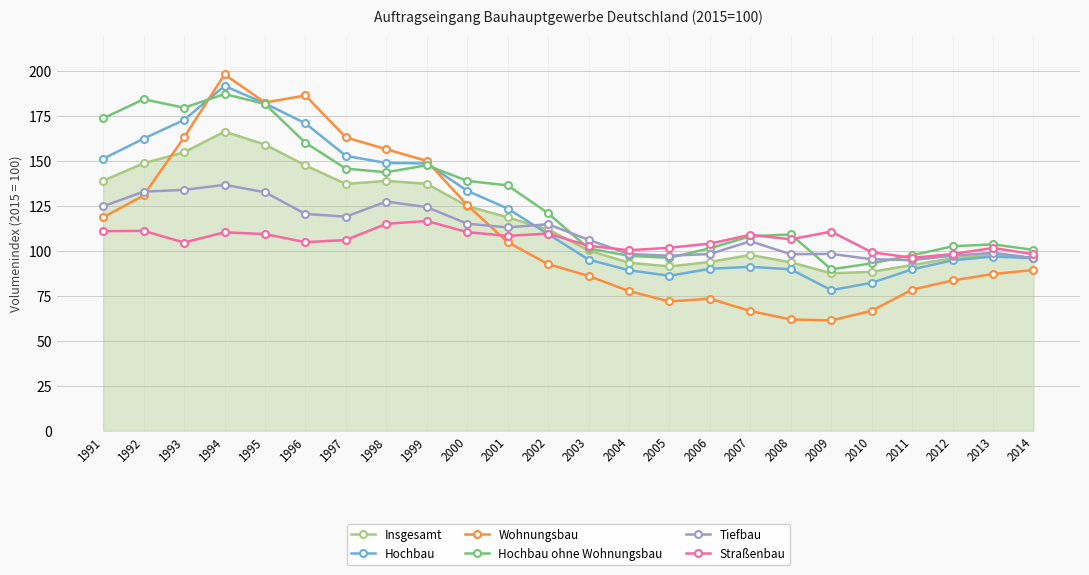

Which series has the widest spread of values?

Wohnungsbau